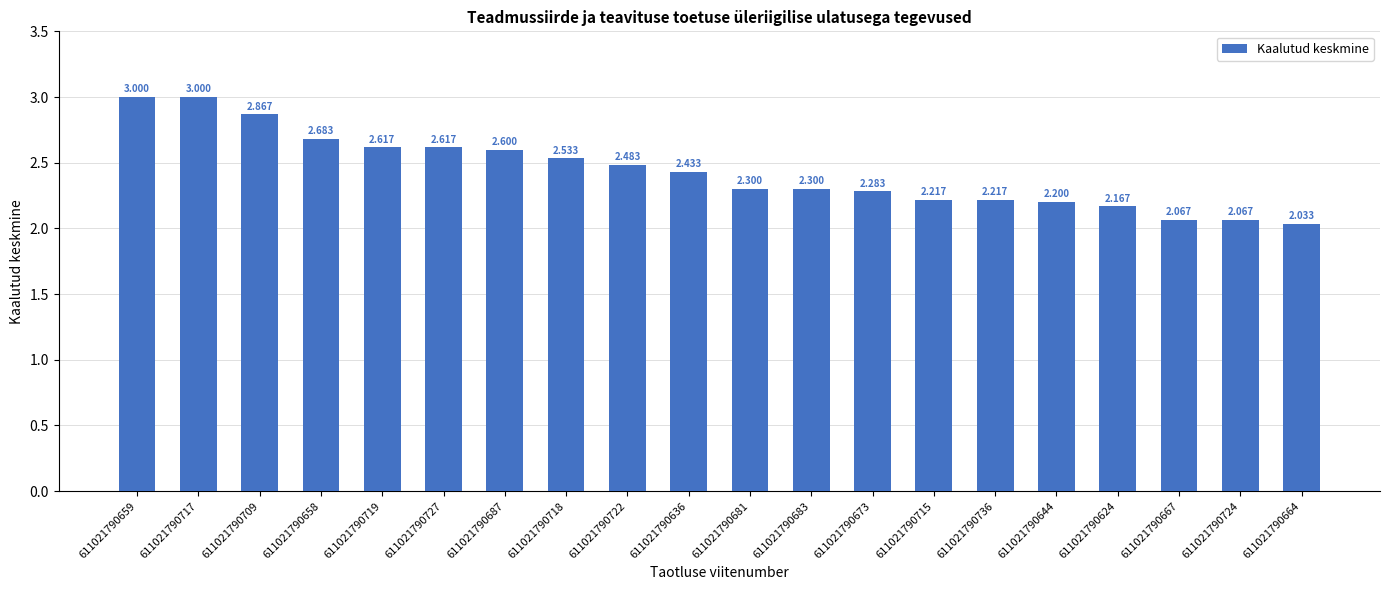

What is the difference between the second highest and minimum values?

1.0